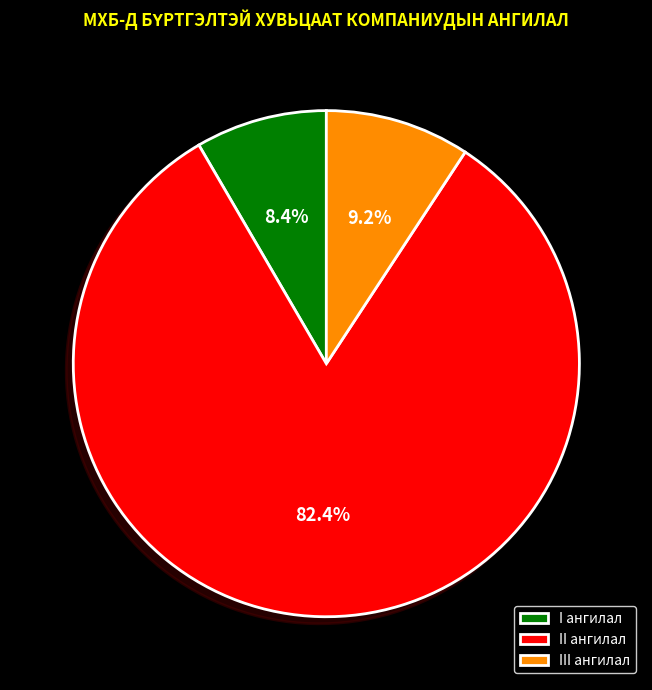

Rank the categories by value from highest to lowest.

II ангилал, III ангилал, I ангилал